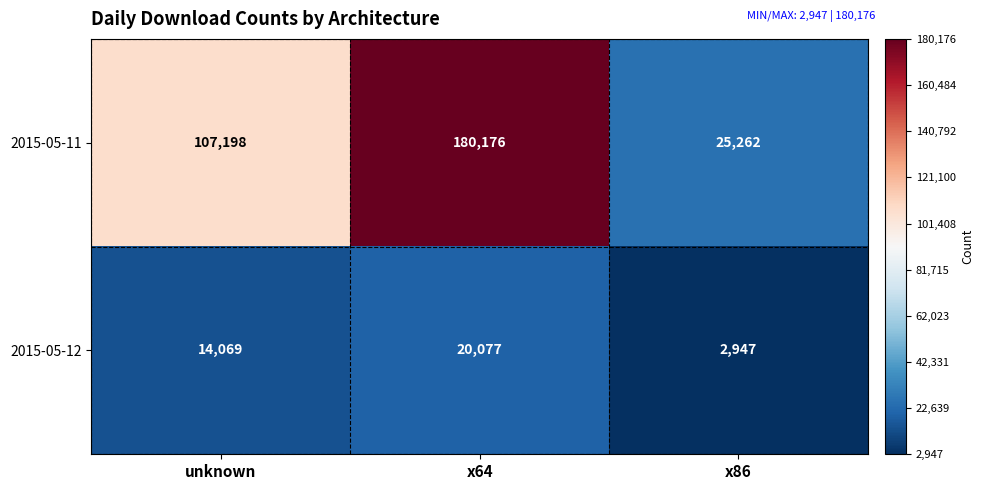

The 2015-05-12 series shows 2947 at x86. True or false?

True